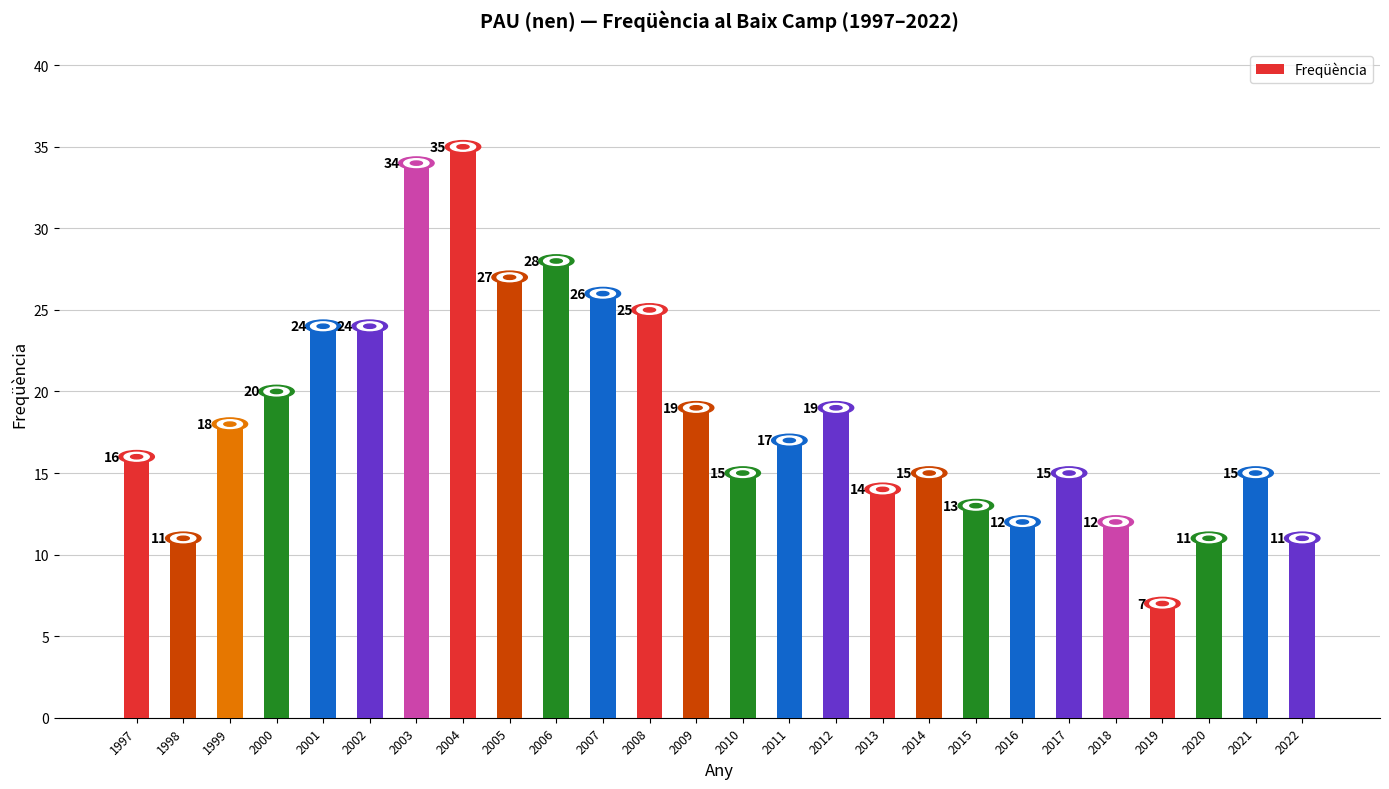

At which category does the chart reach its peak across all series?

2004